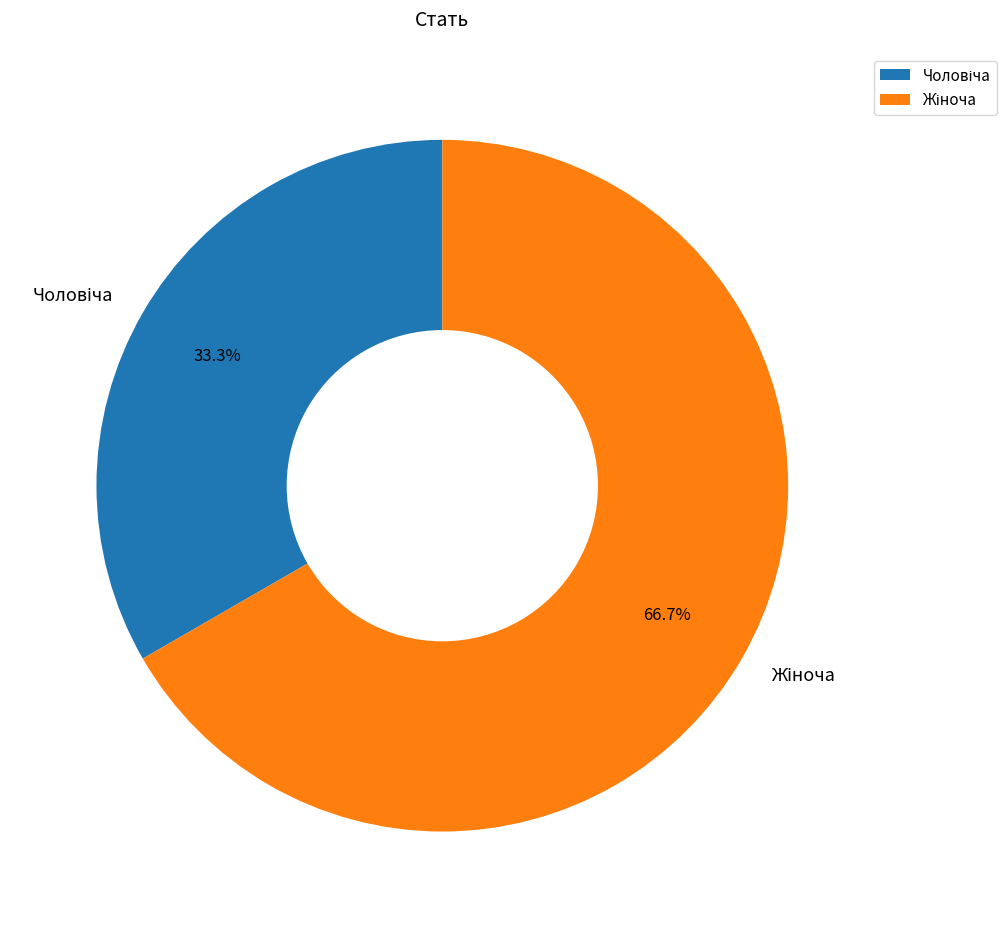

To the nearest percent, what is the difference between the largest and smallest slice percentages?

33%